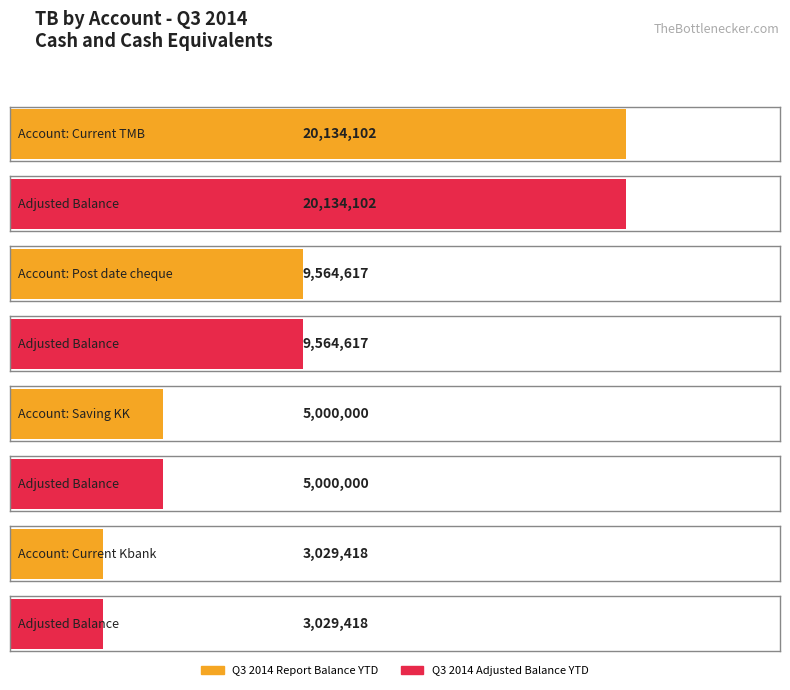

True or false: Q3 2014  Unadjusted Balance YTD has a value of 619916.8 at Current Kbank.

False